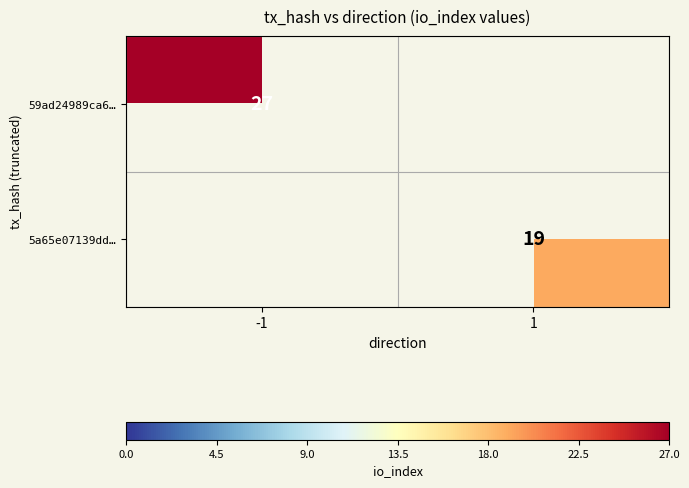

Which has a higher value, 1 or -1?

-1